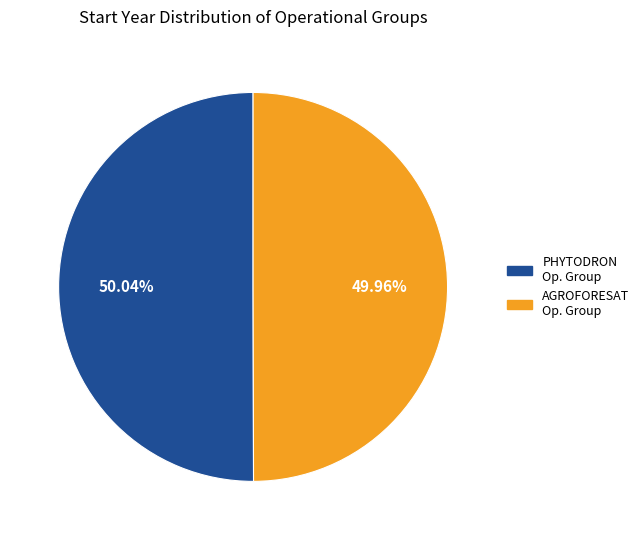

Does any single category account for the majority?

Yes